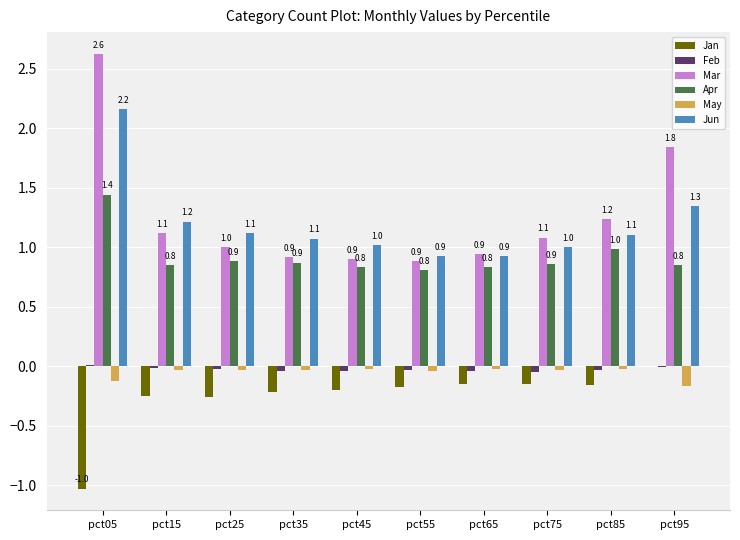

At which category is the sum across all series the highest?

pct05